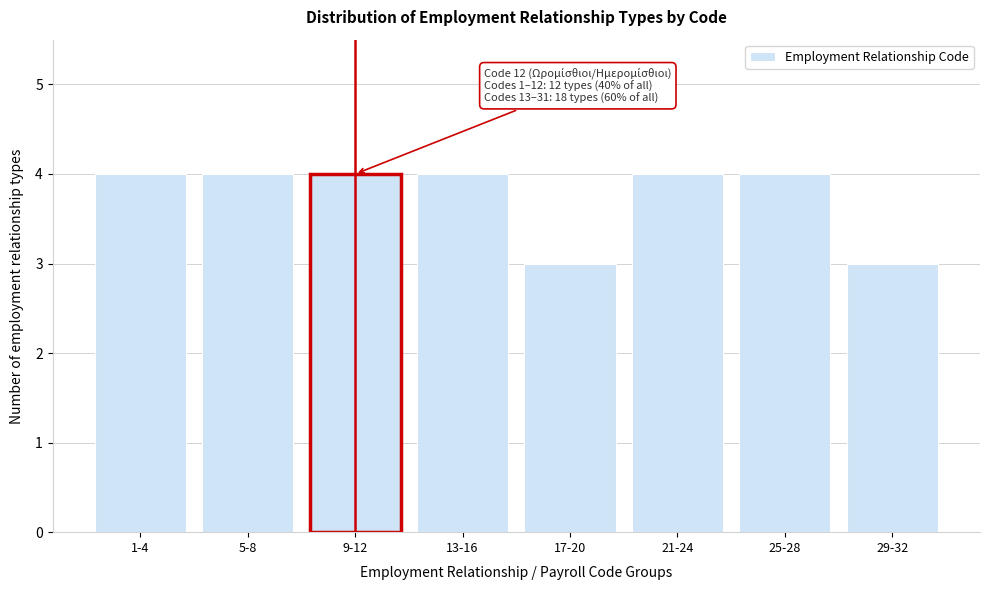

Reading left to right, extract all data points from this chart.

1-4=4	5-8=4	9-12=4	13-16=4	17-20=3	21-24=4	25-28=4	29-32=3